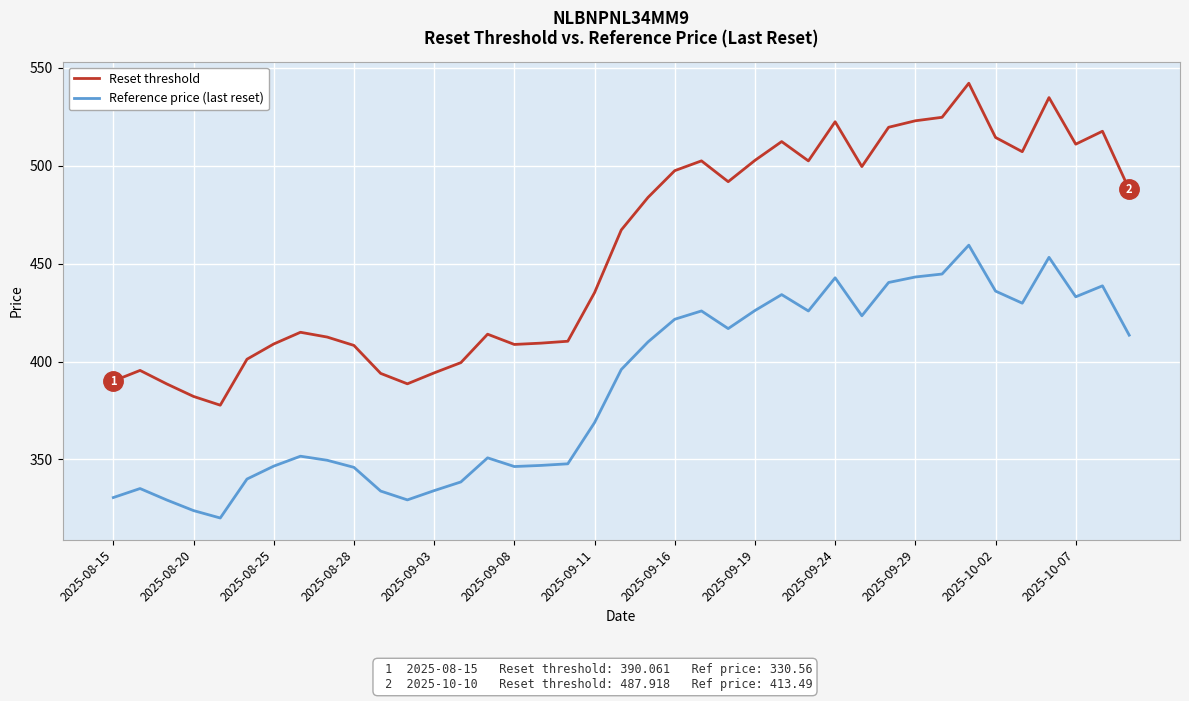

What is the lowest value of the Reset threshold series?

377.7